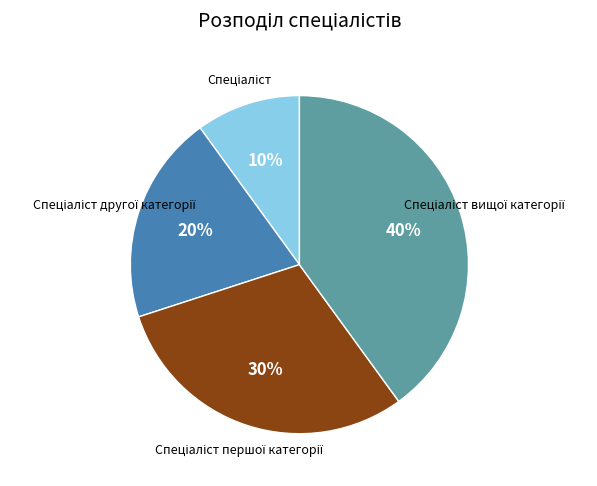

To the nearest percent, what is the difference between the largest and smallest slice percentages?

30%